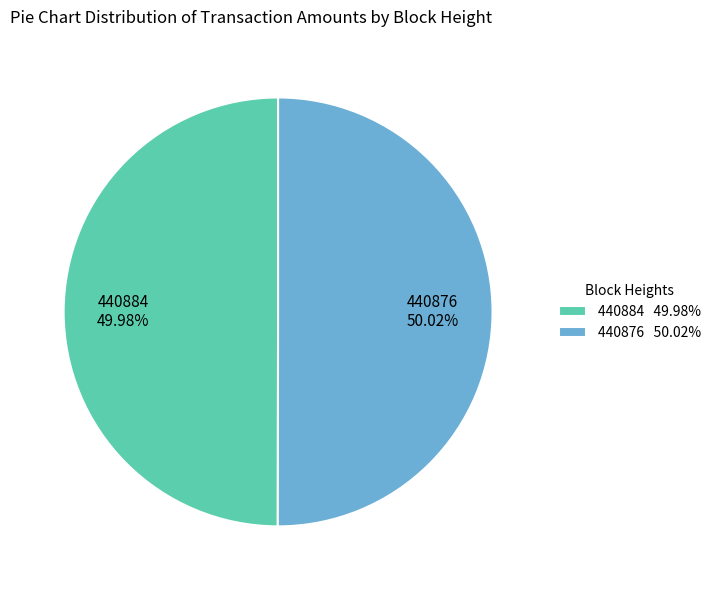

To the nearest percent, what is the average slice percentage?

50%